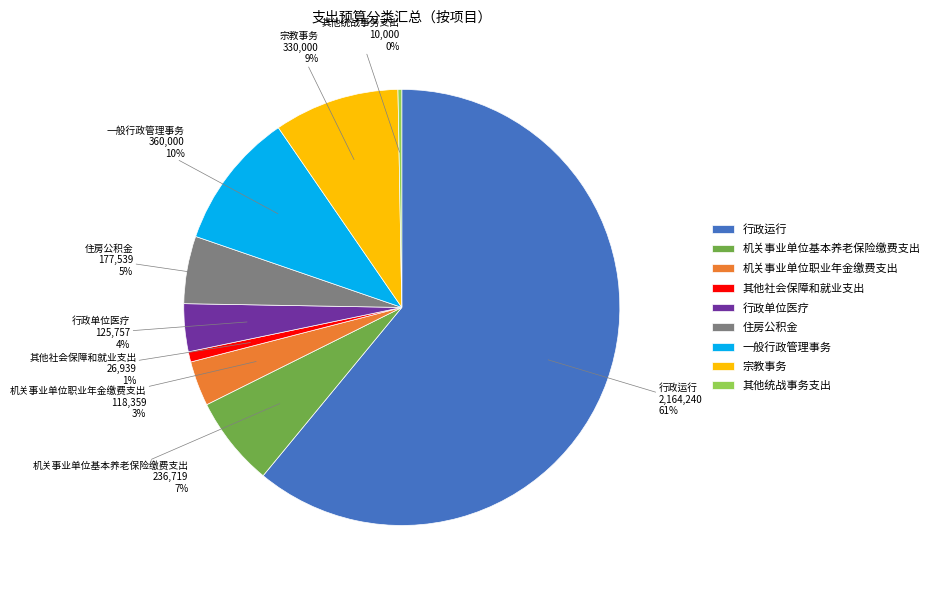

What is the ratio of the value at 住房公积金 to the value at 机关事业单位基本养老保险缴费支出?

0.7